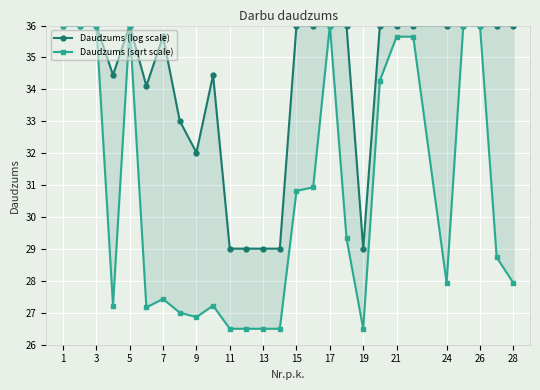

What is the average value of the Daudzums (sqrt scale) series?

30.7